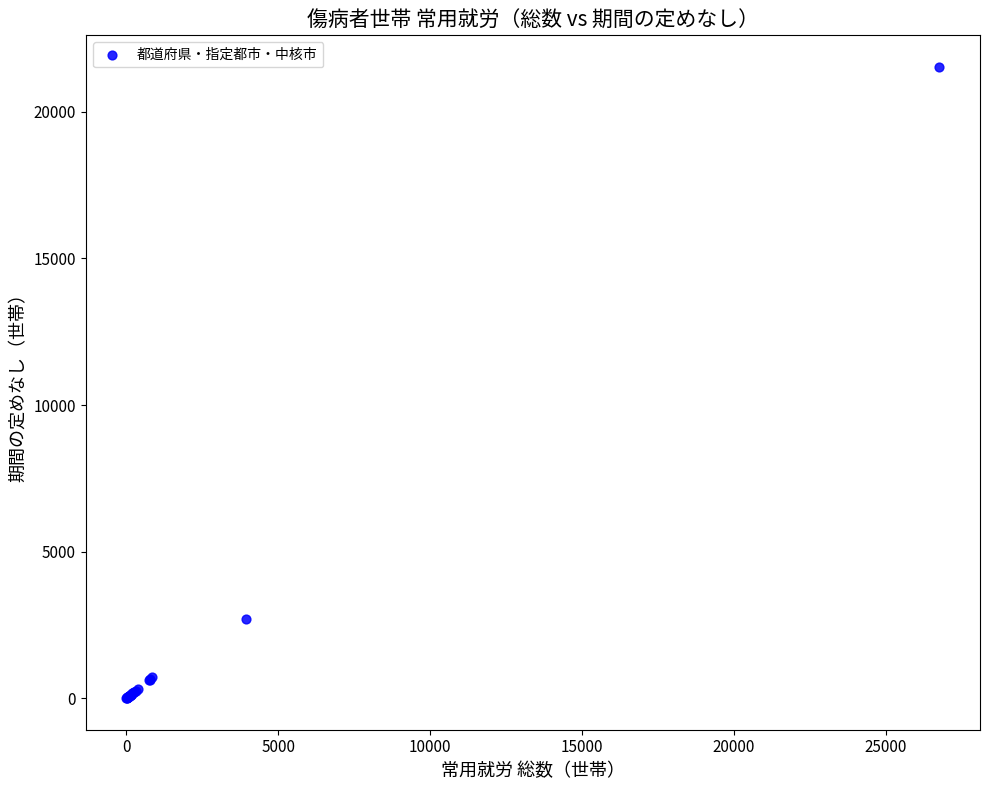

What Y value in the scatter plot is closest to 10768?

2704